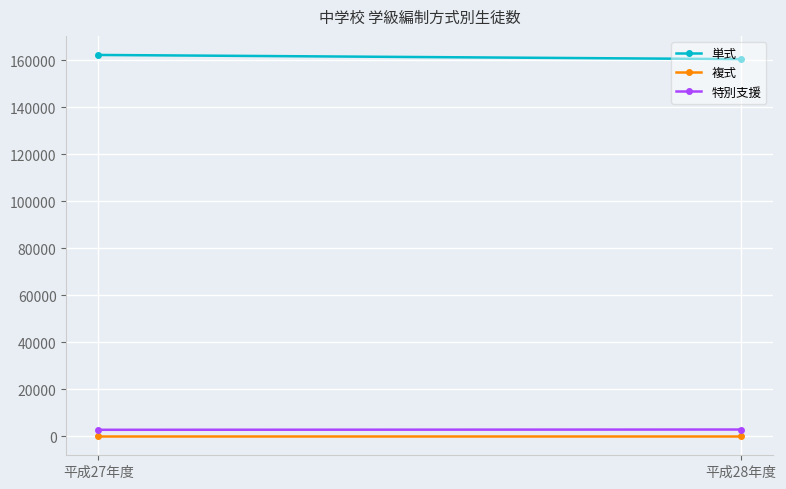

What is the minimum value for 特別支援?

2733